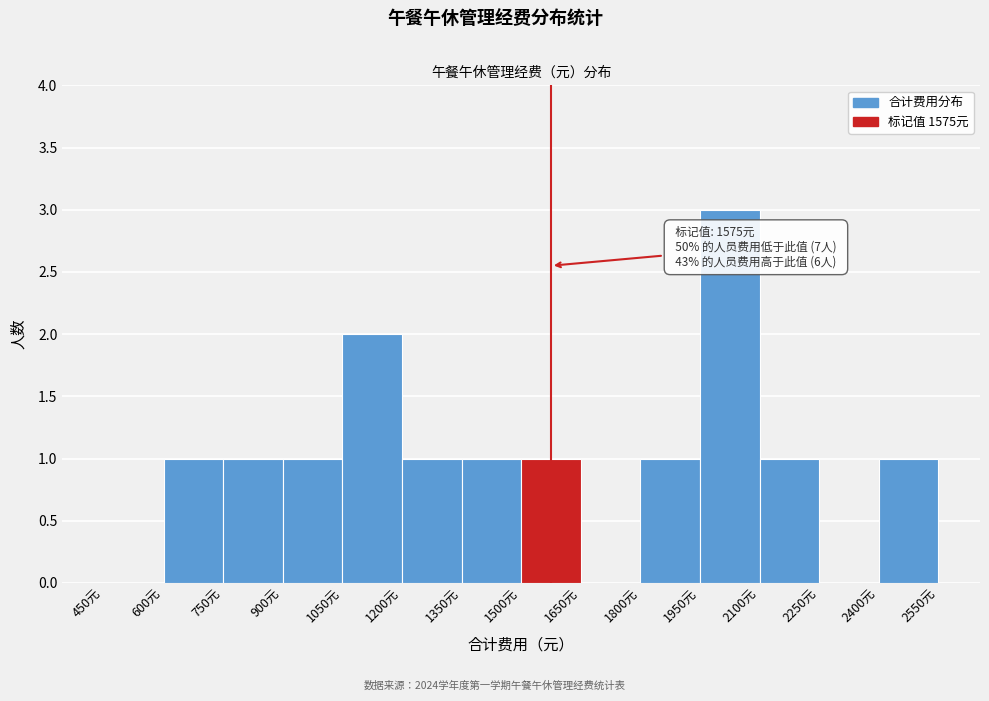

Over which range of the x-axis is the bar tallest?

1950 to 2100